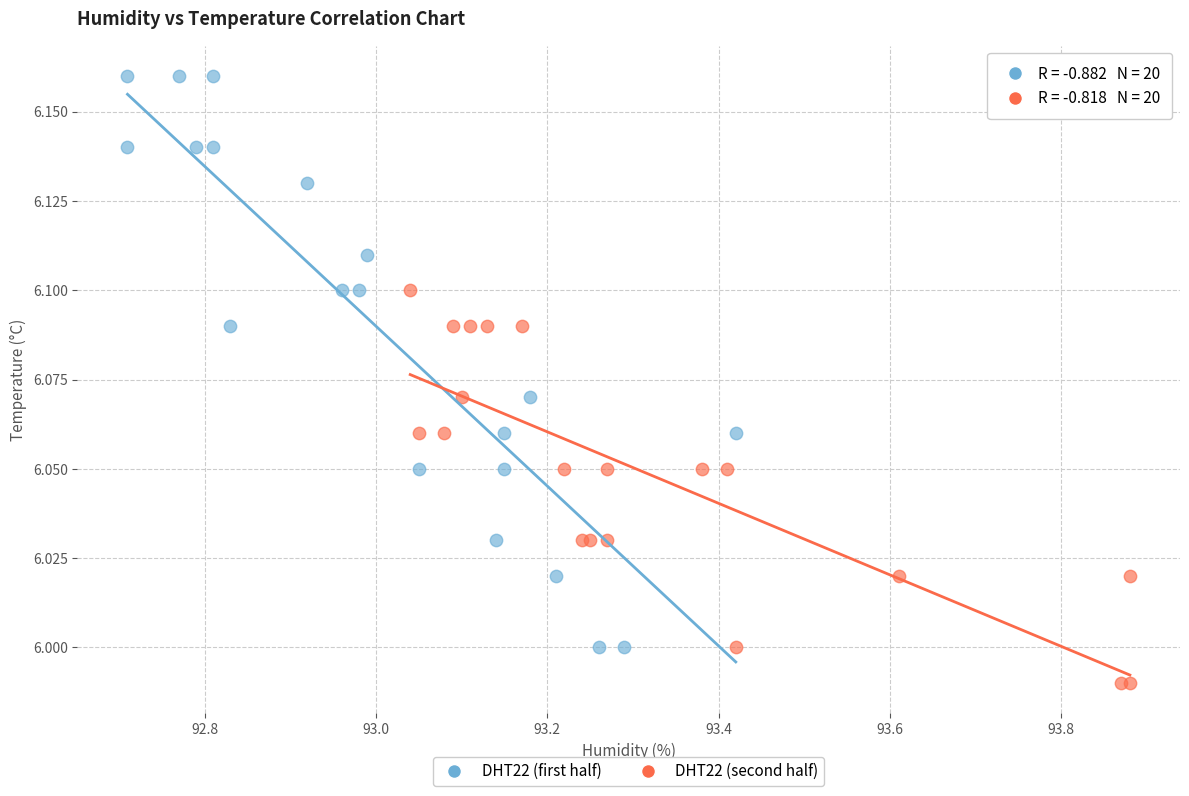

What are all the series names shown in the legend?

DHT22 (first half), DHT22 (second half)